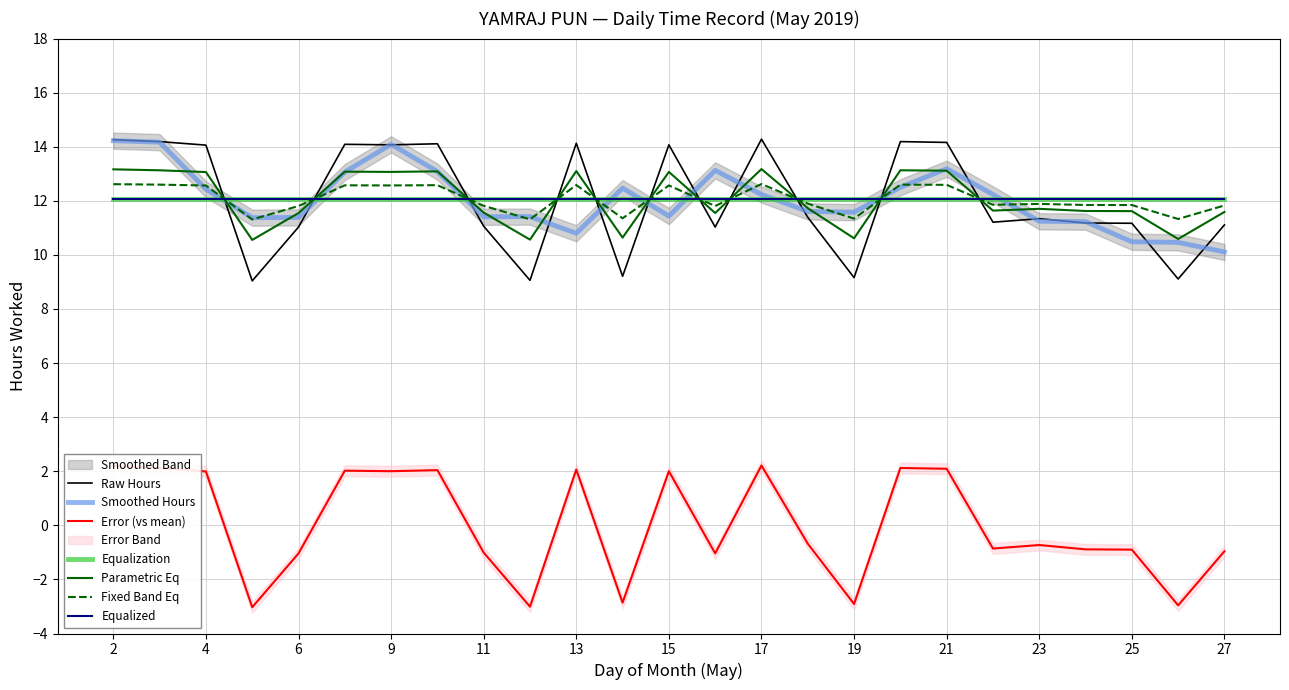

Where does the data first go above 0?

2